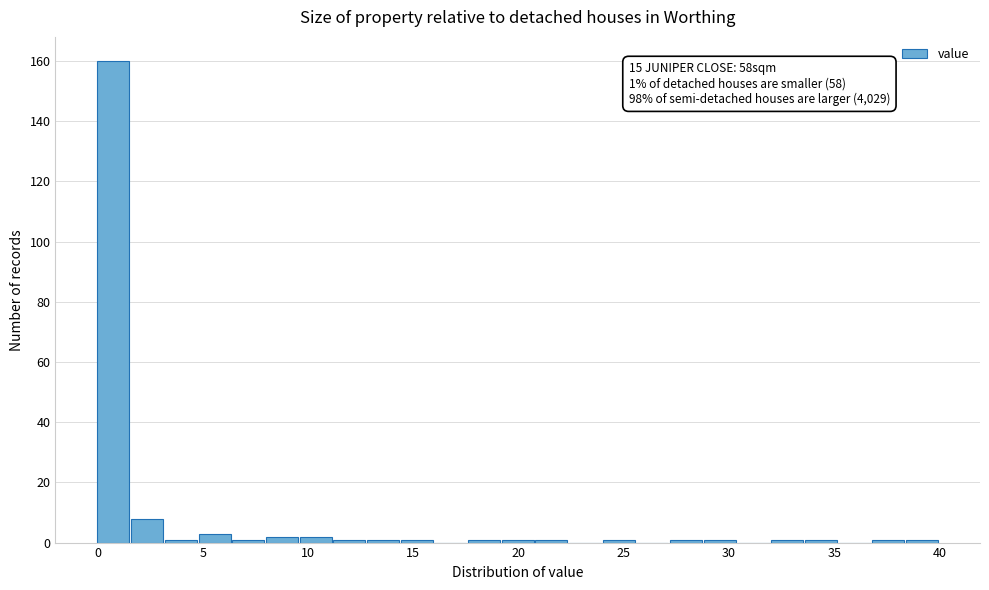

Around what value on the x-axis is the tallest bar? Give the approximate position of its centre, as read against the axis.

1.0